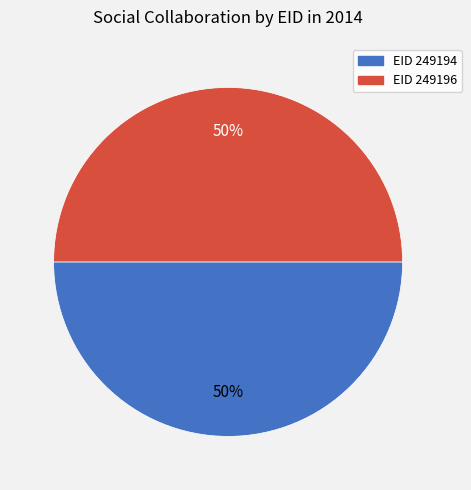

What percentage is the EID 249196 slice, to the nearest percent?

50%